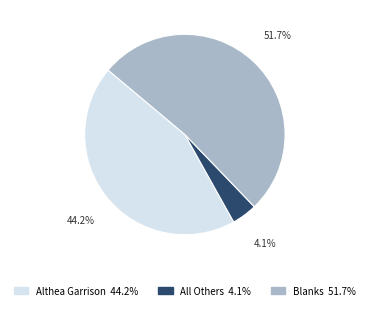

Rank the categories by value from lowest to highest.

All Others, Althea Garrison, Blanks